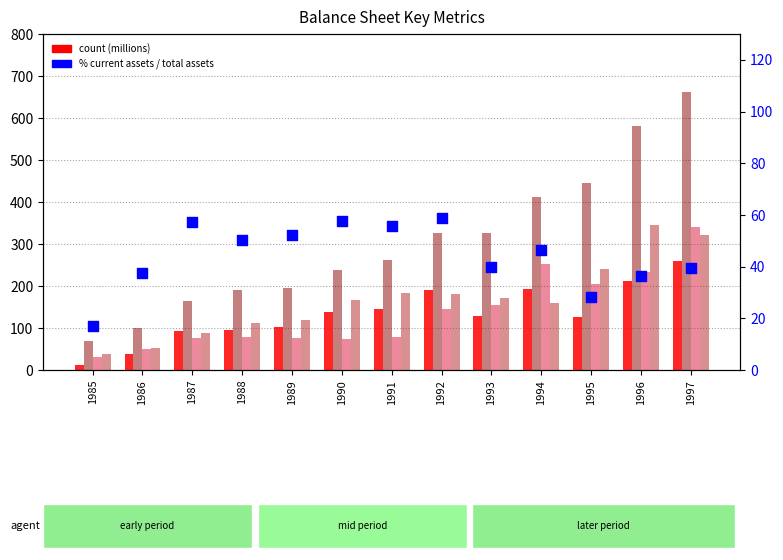

Which series reaches the maximum Y coordinate?

Total Assets